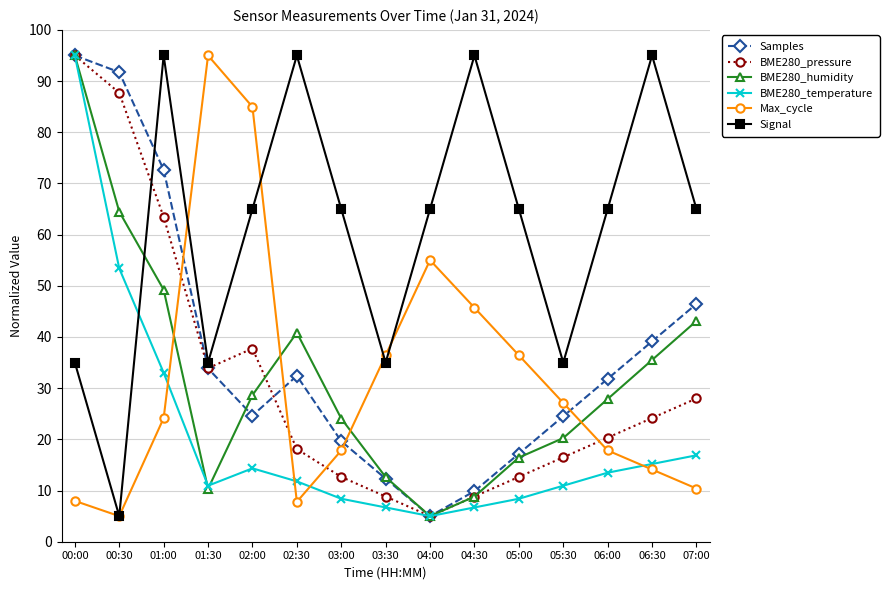

True or false: Samples has a value of 70.3 at 06:30.

False